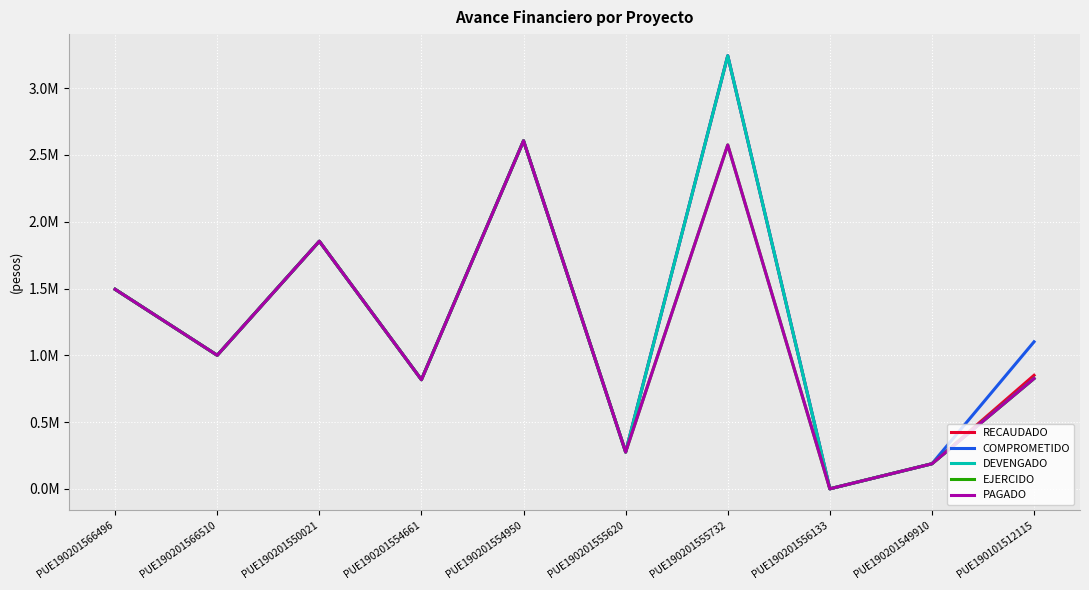

Does the chart have visible grid lines?

Yes